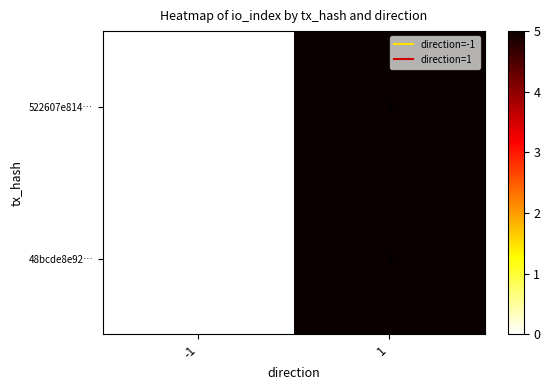

Rank the categories by 48bcde8e92… value from lowest to highest.

-1, 1